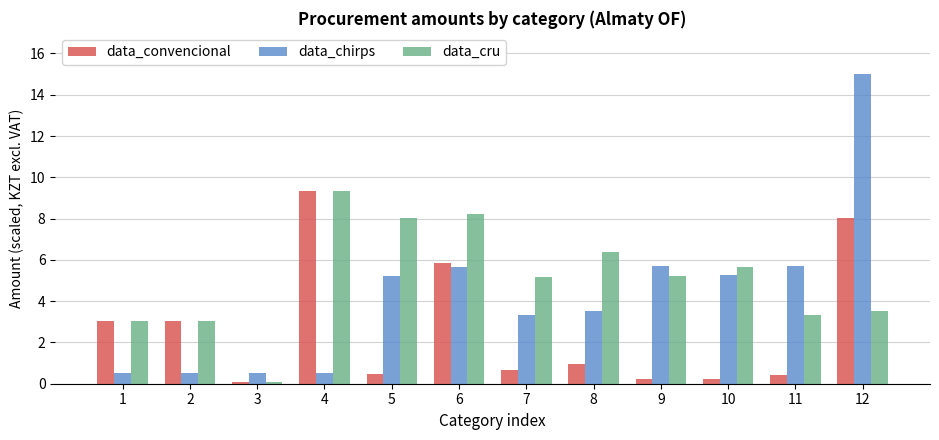

How many series are shown in this chart?

3